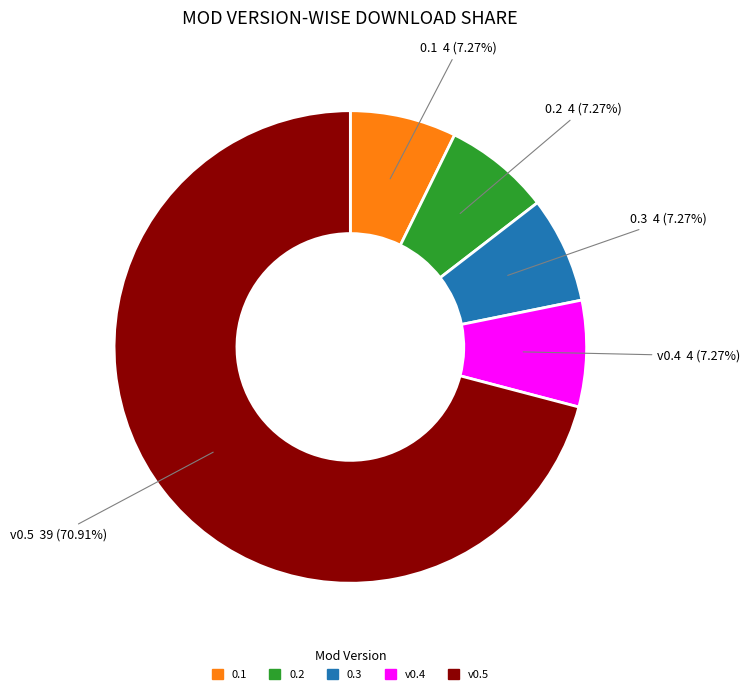

To the nearest percent, what portion does 0.2 represent?

7%